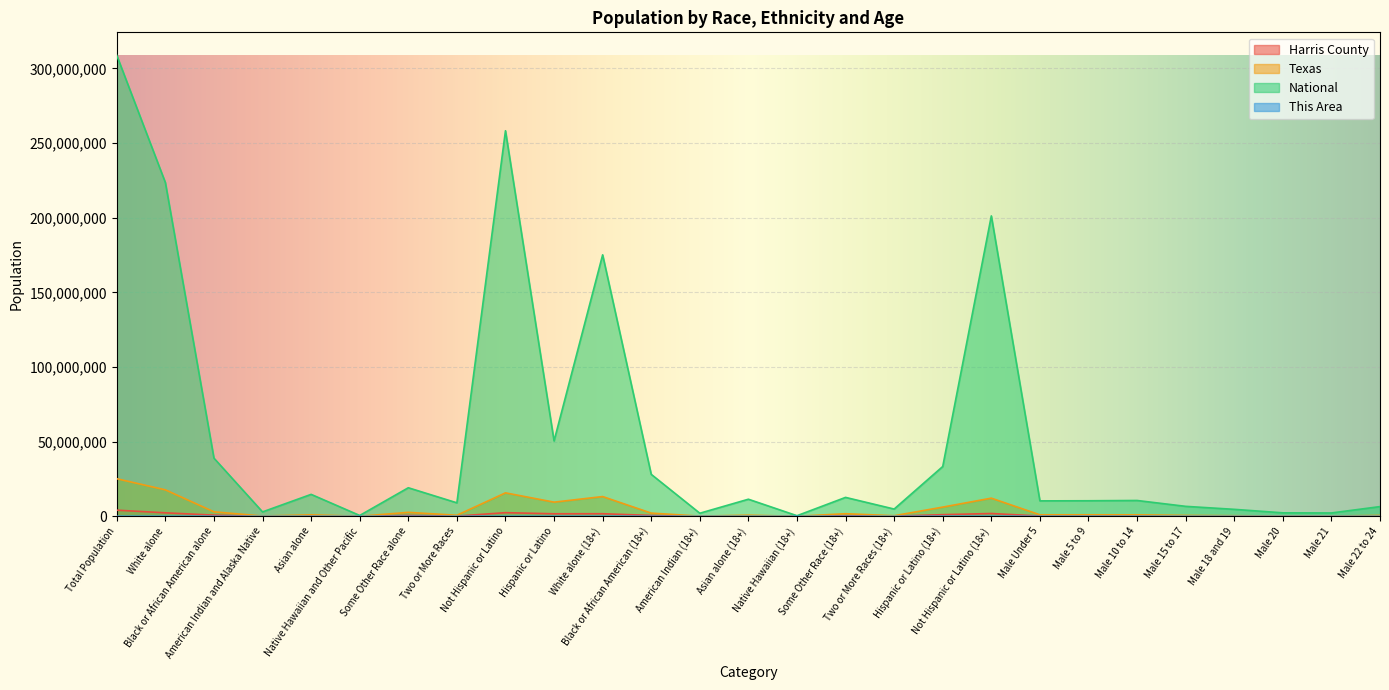

What is the total value across all series at Male 5 to 9?

11537528